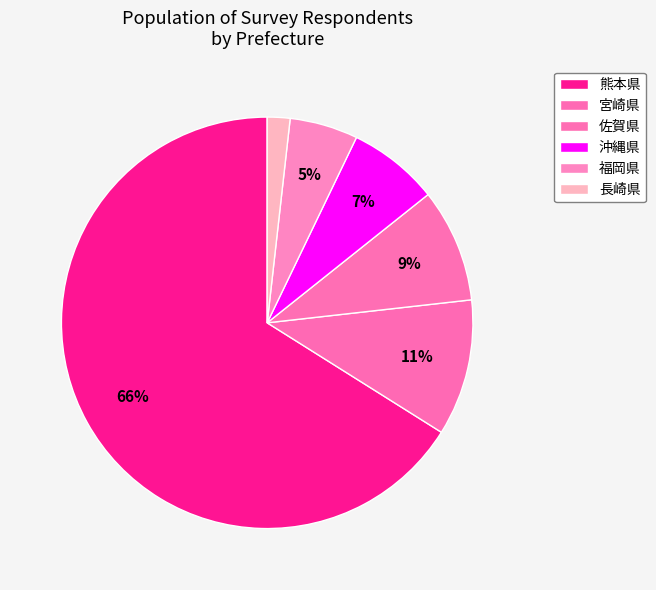

To the nearest percent, what portion does 佐賀県 represent?

9%